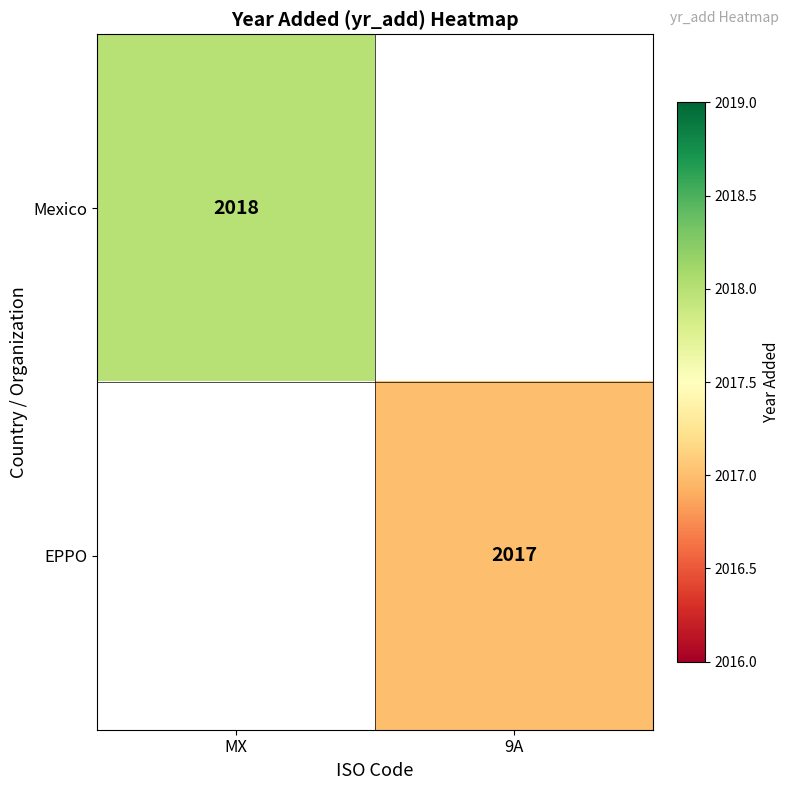

Is it true that Mexico equals 3076 at MX?

False